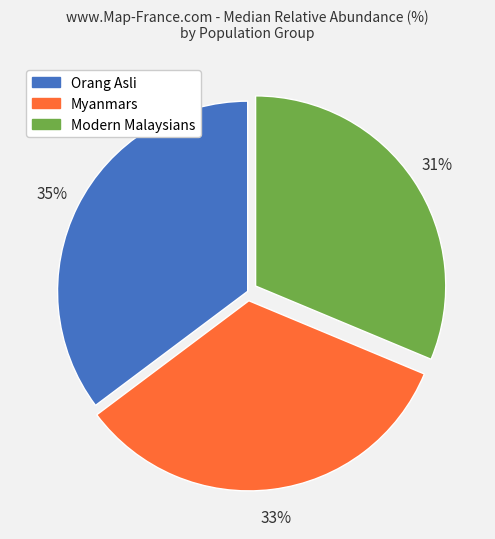

To the nearest percent, what is the average slice percentage?

33%